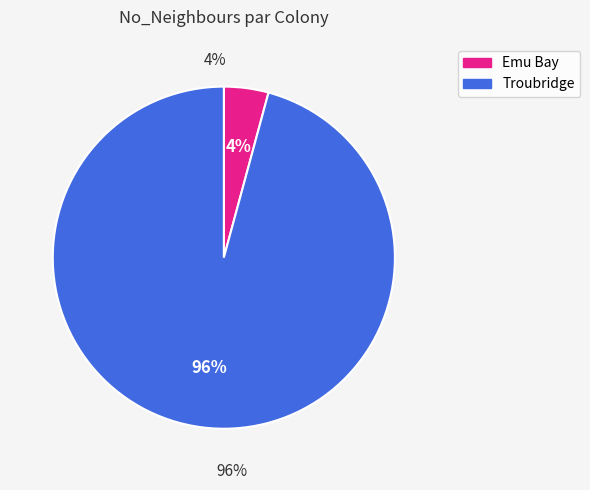

Which slice is the smallest?

Emu Bay